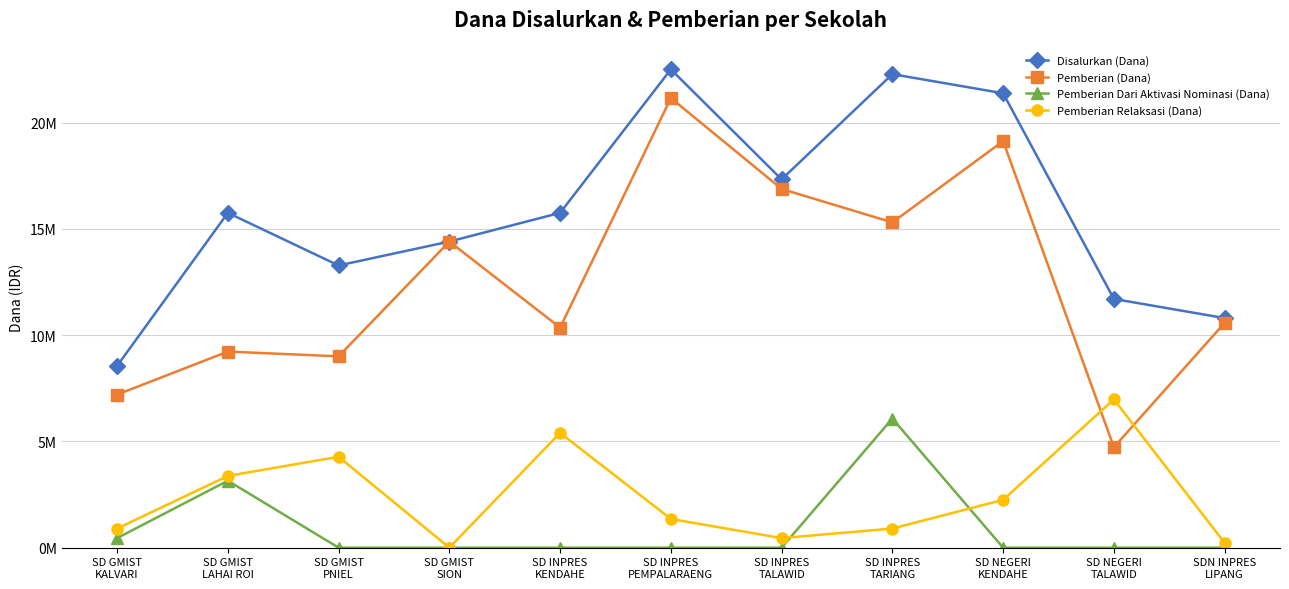

Is this an area chart (filled region under the line)?

No